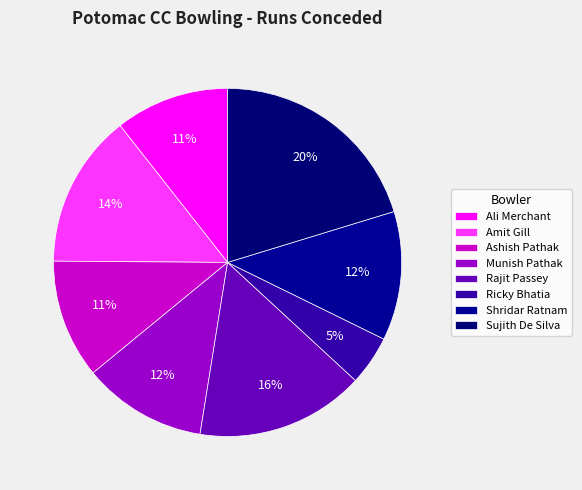

Is it true that Ricky Bhatia is 11% of the pie?

False